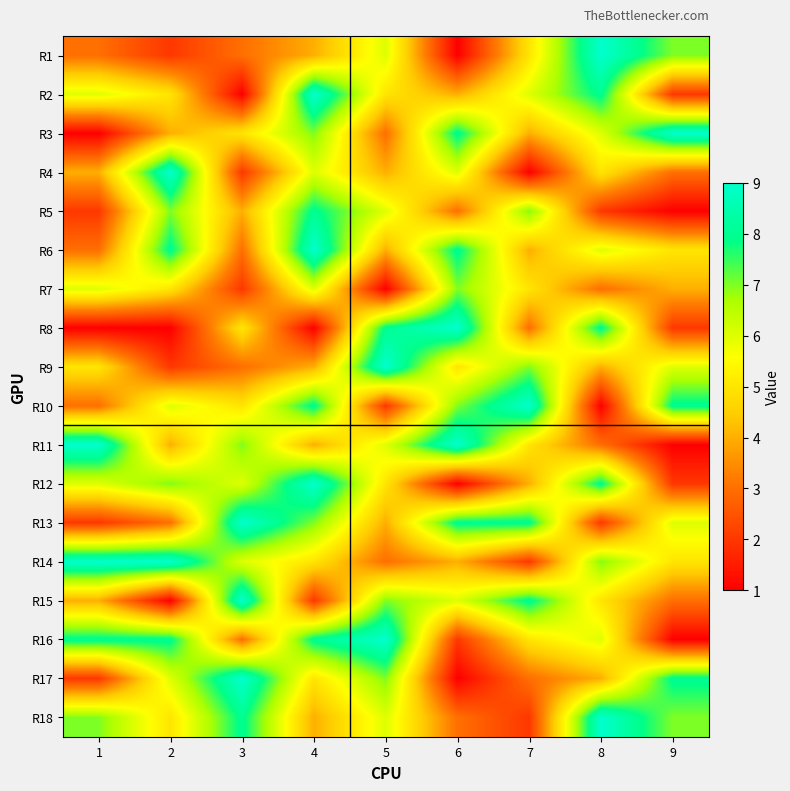

At how many categories does at least one series exceed 3?

9